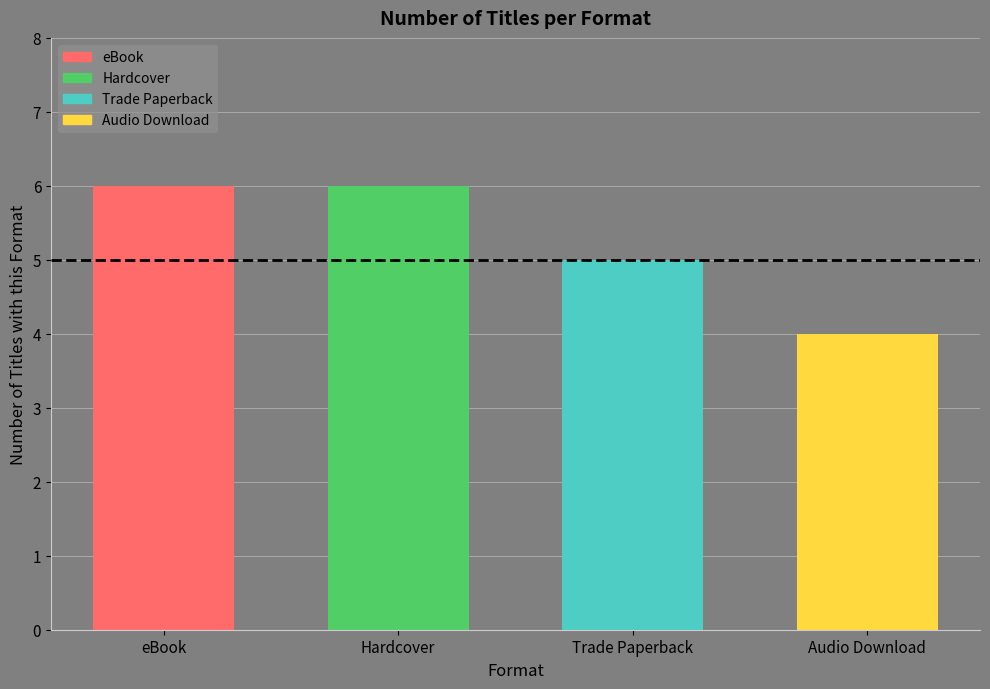

What is the difference between the values at Audio Download and Hardcover?

2